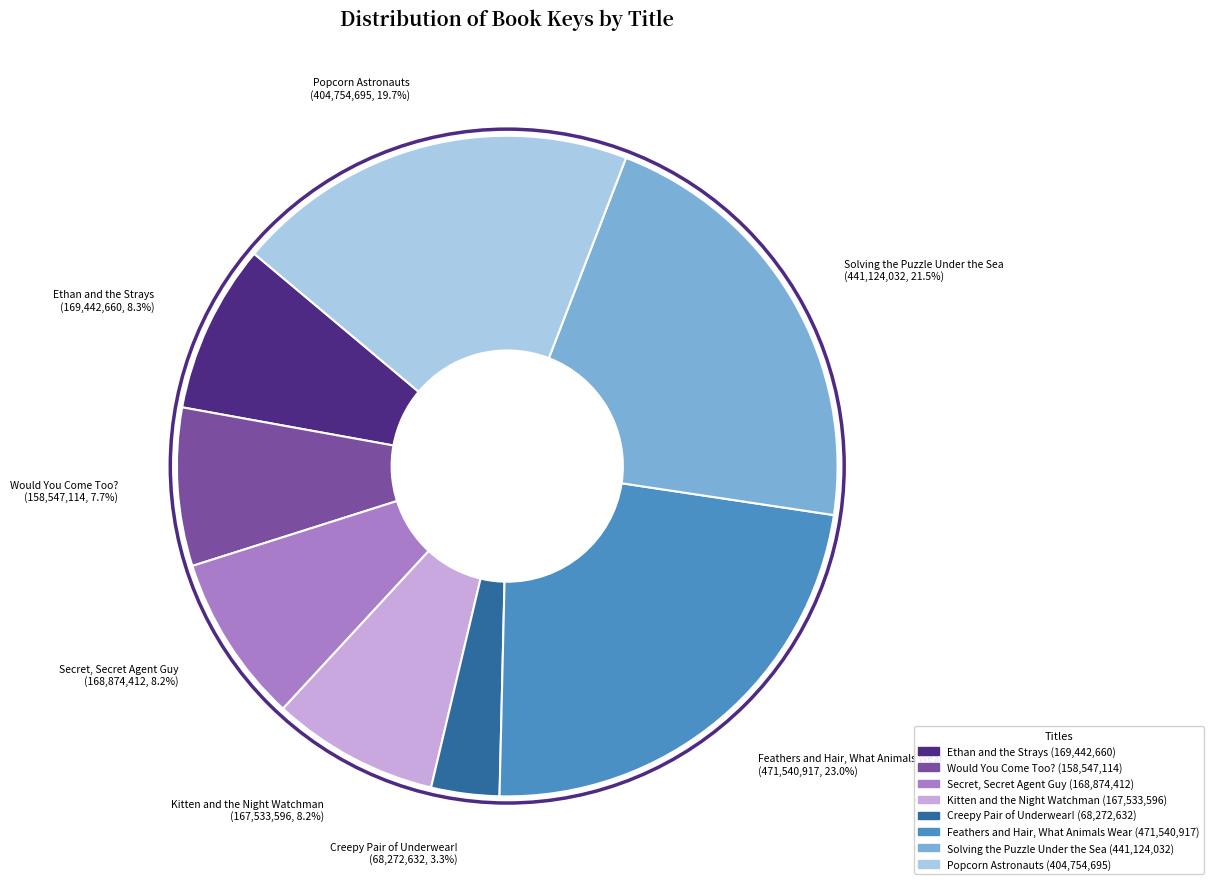

How many slices are in this pie chart?

8